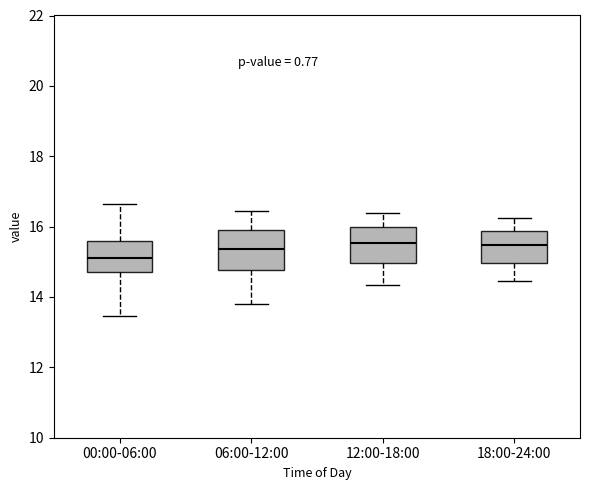

Where does the upper whisker of the box for 00:00-06:00 end on the y-axis? The values are not printed on the chart, so give them approximately, as read against the axis.

16.6